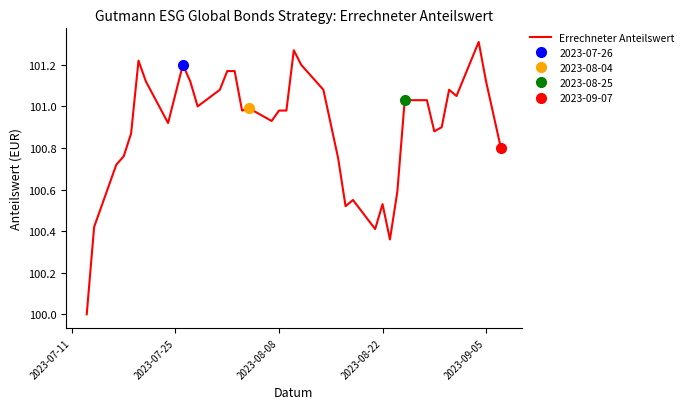

What is the difference between the maximum and minimum values?

1.3